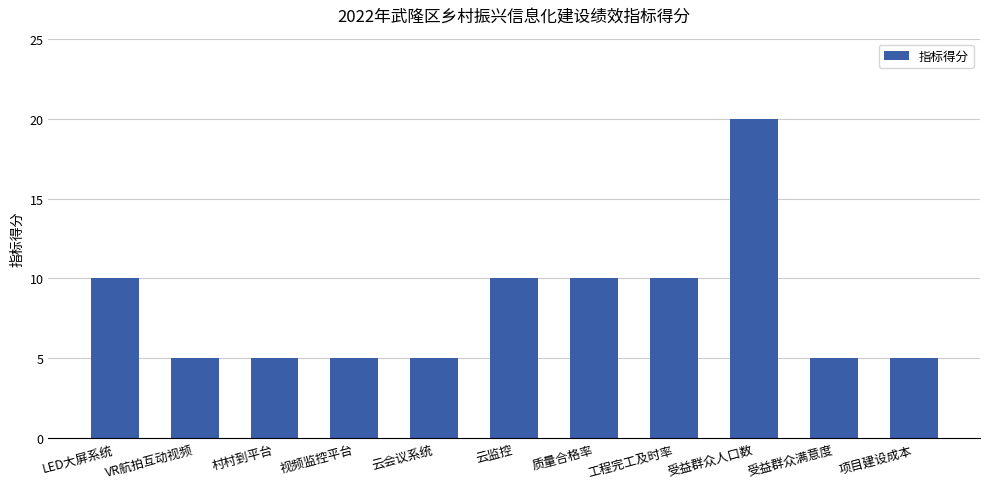

What is the sum of all values?

90